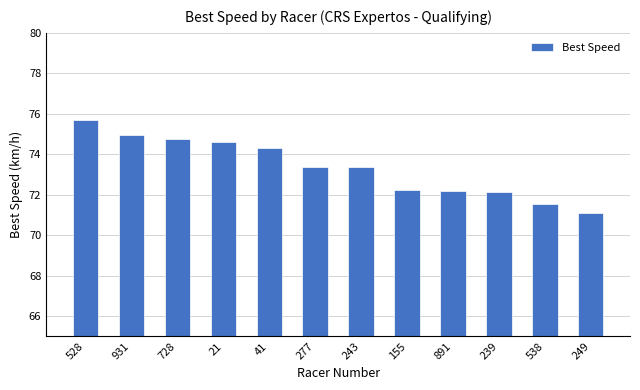

Are the bars horizontal?

No